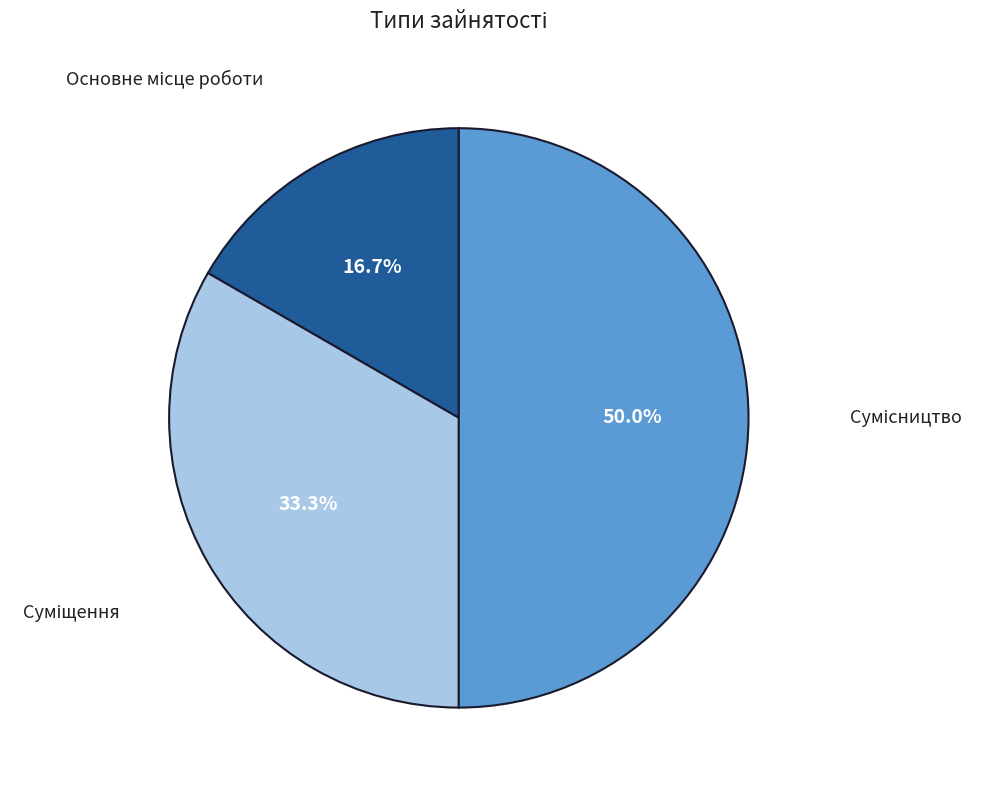

How many segments does this pie chart have?

3